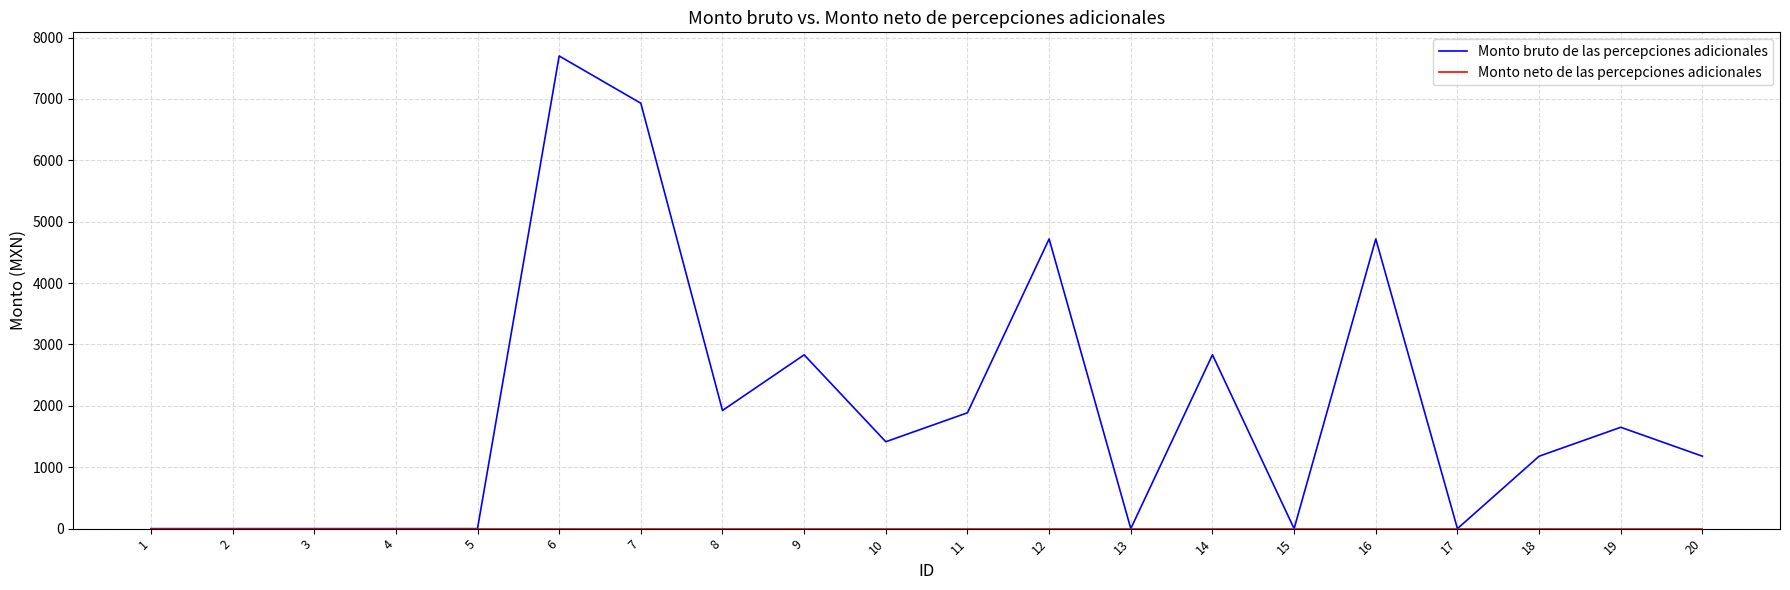

What is the maximum value shown in the chart?

7700.1